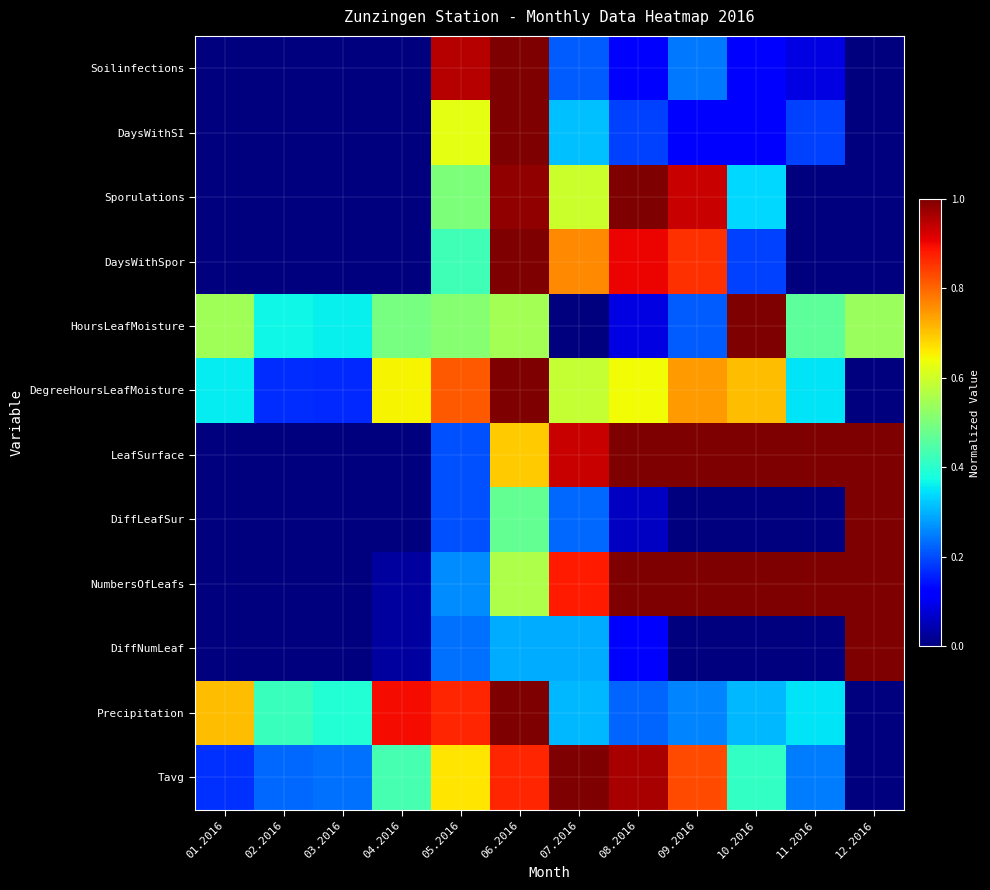

Reading left to right, what are all the values shown in this chart?

Soilinfections: 01.2016=0.0	02.2016=0.0	03.2016=0.0	04.2016=0.0	05.2016=1.0	06.2016=1.0	07.2016=0.2	08.2016=0.1	09.2016=0.2	10.2016=0.1	11.2016=0.1	12.2016=0.0
DaysWithSI: 01.2016=0.0	02.2016=0.0	03.2016=0.0	04.2016=0.0	05.2016=0.6	06.2016=1.0	07.2016=0.3	08.2016=0.2	09.2016=0.1	10.2016=0.1	11.2016=0.2	12.2016=0.0
Sporulations: 01.2016=0.0	02.2016=0.0	03.2016=0.0	04.2016=0.0	05.2016=0.5	06.2016=1.0	07.2016=0.6	08.2016=1.0	09.2016=0.9	10.2016=0.3	11.2016=0.0	12.2016=0.0
DaysWithSpor: 01.2016=0.0	02.2016=0.0	03.2016=0.0	04.2016=0.0	05.2016=0.4	06.2016=1.0	07.2016=0.8	08.2016=0.9	09.2016=0.9	10.2016=0.2	11.2016=0.0	12.2016=0.0
HoursLeafMoisture: 01.2016=0.5	02.2016=0.4	03.2016=0.4	04.2016=0.5	05.2016=0.5	06.2016=0.5	07.2016=0.0	08.2016=0.1	09.2016=0.2	10.2016=1.0	11.2016=0.5	12.2016=0.5
DegreeHoursLeafMoisture: 01.2016=0.4	02.2016=0.2	03.2016=0.2	04.2016=0.7	05.2016=0.8	06.2016=1.0	07.2016=0.6	08.2016=0.6	09.2016=0.7	10.2016=0.7	11.2016=0.4	12.2016=0.0
LeafSurface: 01.2016=0.0	02.2016=0.0	03.2016=0.0	04.2016=0.0	05.2016=0.2	06.2016=0.7	07.2016=0.9	08.2016=1.0	09.2016=1.0	10.2016=1.0	11.2016=1.0	12.2016=1.0
DiffLeafSur: 01.2016=0.0	02.2016=0.0	03.2016=0.0	04.2016=0.0	05.2016=0.2	06.2016=0.5	07.2016=0.2	08.2016=0.1	09.2016=0.0	10.2016=0.0	11.2016=0.0	12.2016=1.0
NumbersOfLeafs: 01.2016=0.0	02.2016=0.0	03.2016=0.0	04.2016=0.0	05.2016=0.3	06.2016=0.6	07.2016=0.9	08.2016=1.0	09.2016=1.0	10.2016=1.0	11.2016=1.0	12.2016=1.0
DiffNumLeaf: 01.2016=0.0	02.2016=0.0	03.2016=0.0	04.2016=0.0	05.2016=0.2	06.2016=0.3	07.2016=0.3	08.2016=0.1	09.2016=0.0	10.2016=0.0	11.2016=0.0	12.2016=1.0
Precipitation: 01.2016=0.7	02.2016=0.4	03.2016=0.4	04.2016=0.9	05.2016=0.9	06.2016=1.0	07.2016=0.3	08.2016=0.2	09.2016=0.3	10.2016=0.3	11.2016=0.4	12.2016=0.0
Tavg: 01.2016=0.2	02.2016=0.2	03.2016=0.2	04.2016=0.4	05.2016=0.7	06.2016=0.9	07.2016=1.0	08.2016=1.0	09.2016=0.8	10.2016=0.4	11.2016=0.2	12.2016=0.0